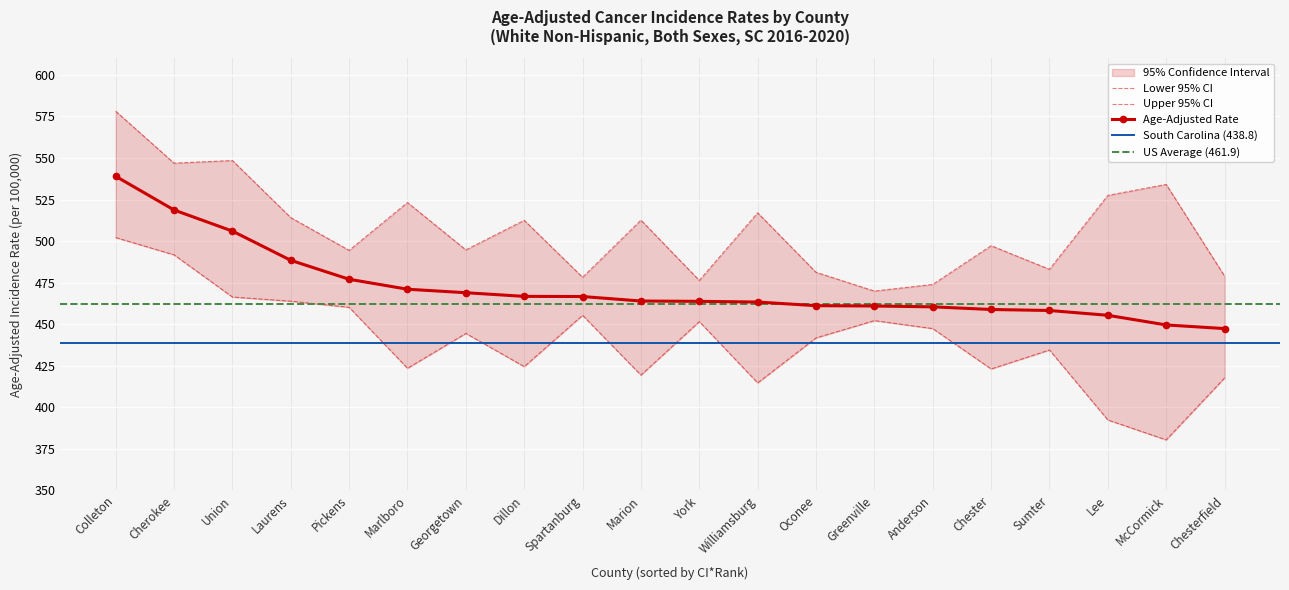

How many data points in Age-Adjusted Rate are less than 463?

8